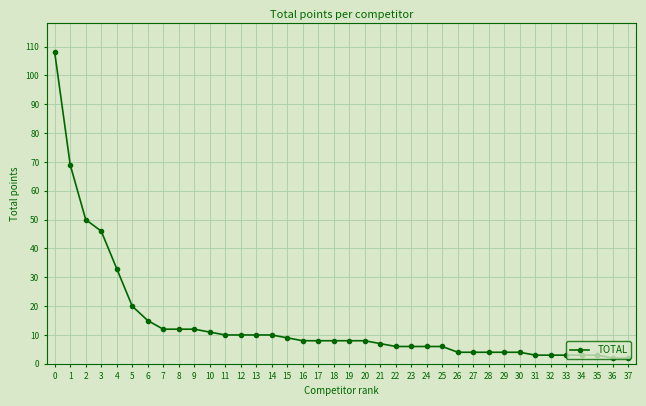

At which category does the chart reach its peak across all series?

0